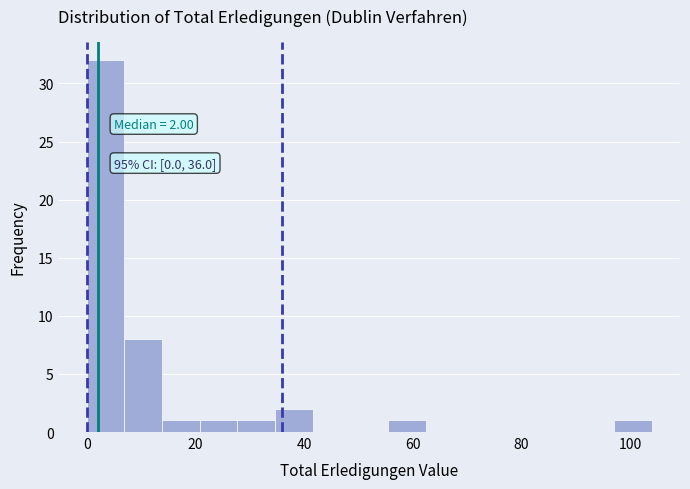

Around what value on the x-axis is the tallest bar? Give the approximate position of its centre, as read against the axis.

4